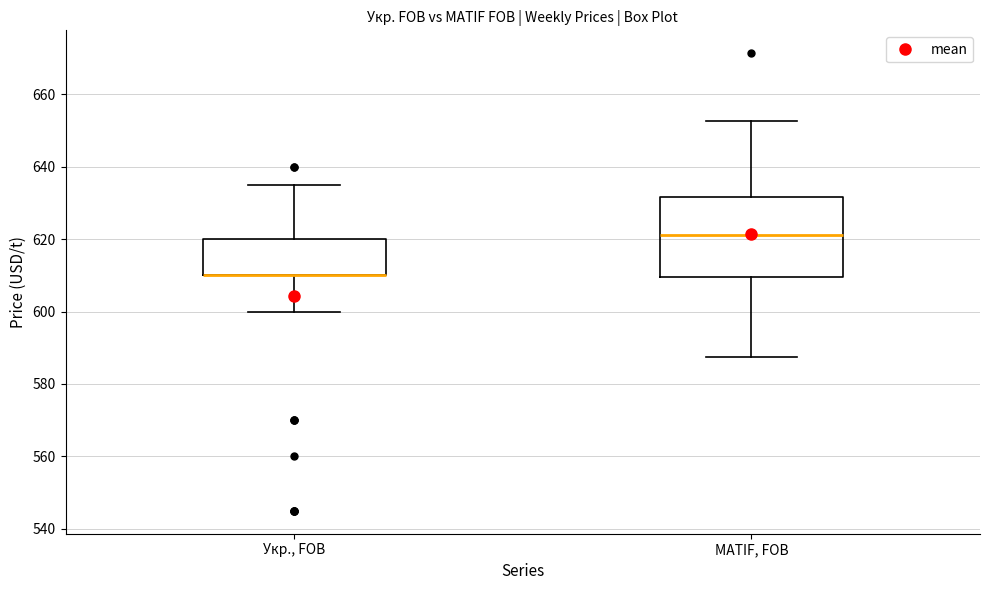

Where does the lower whisker of the box for Укр., FOB end on the y-axis? The values are not printed on the chart, so give them approximately, as read against the axis.

600